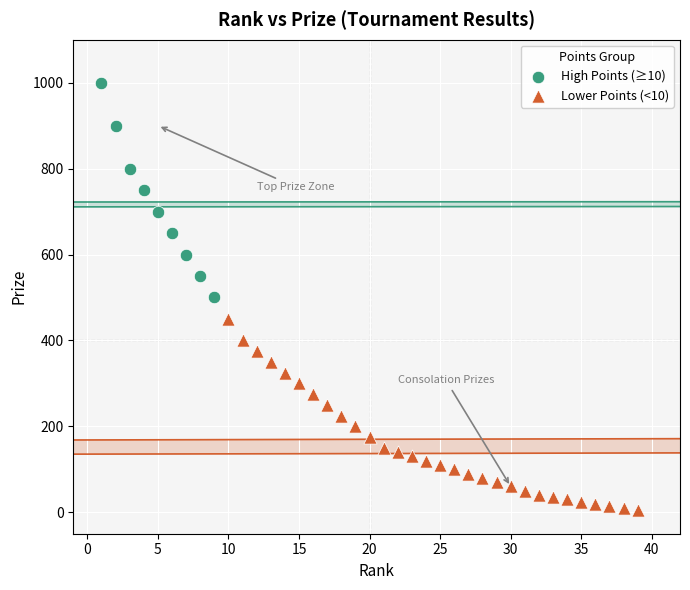

Which series contains the lowest Y value?

Lower Points (<10)